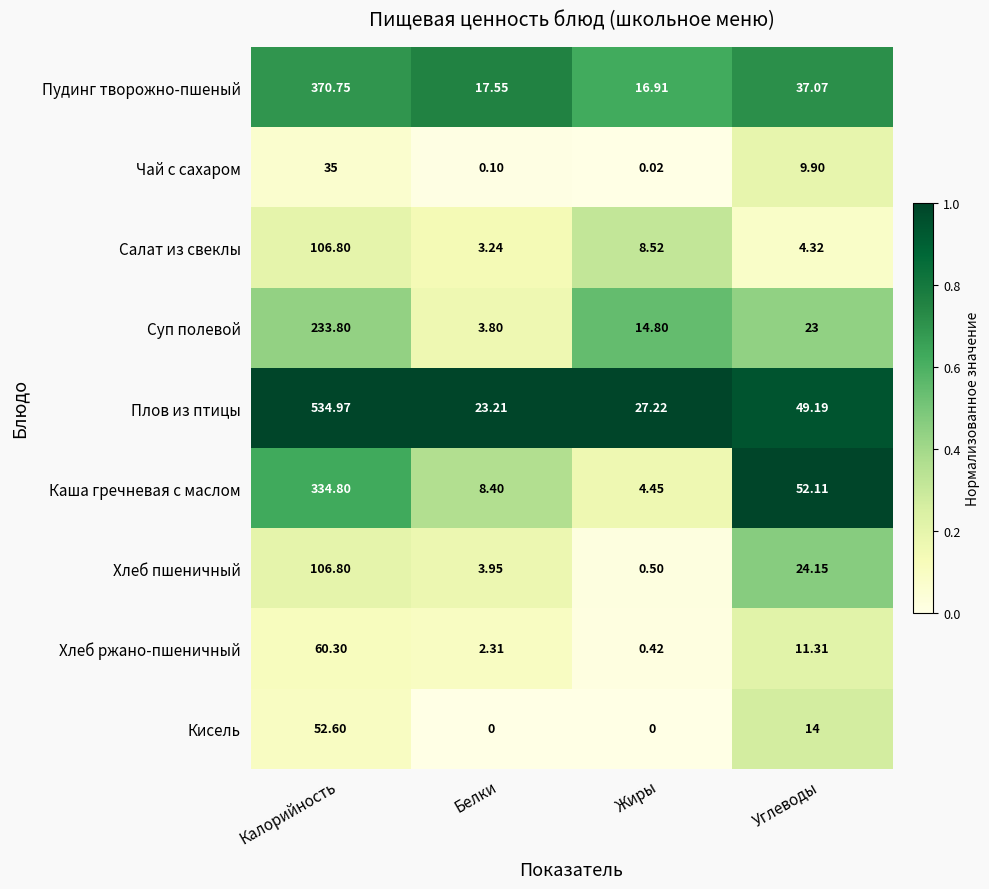

Which series changed the most between Калорийность and Углеводы?

Плов из птицы